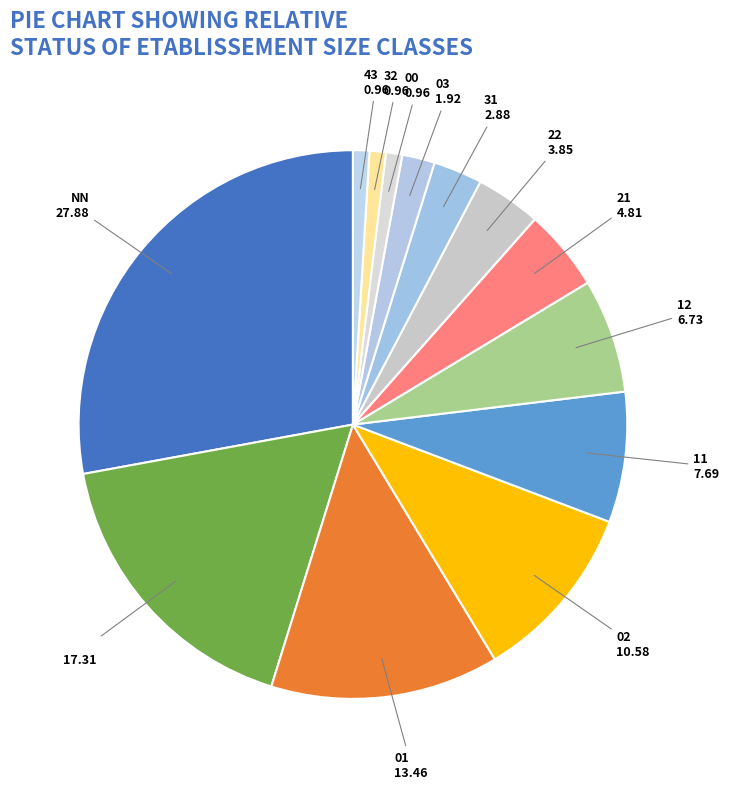

How many slices are in this pie chart?

13